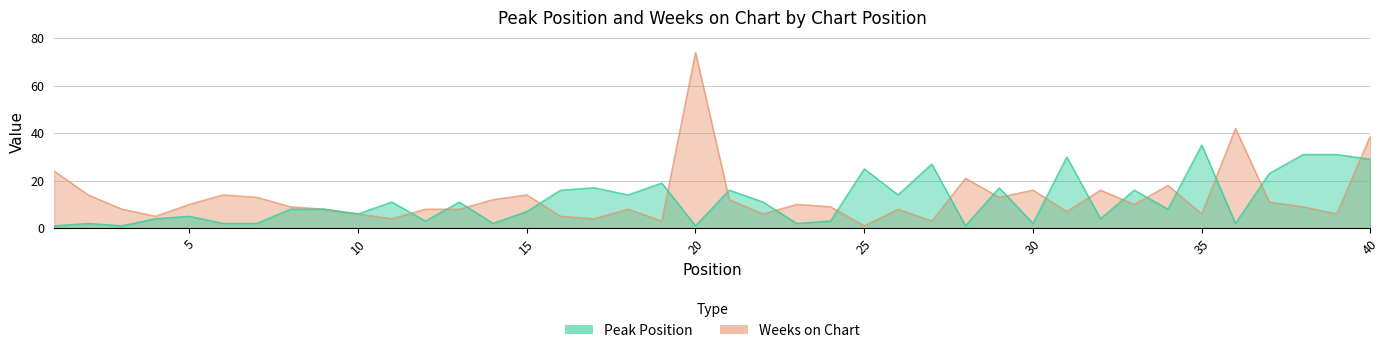

What are all the series names shown in the legend?

Peak Position, Weeks on Chart